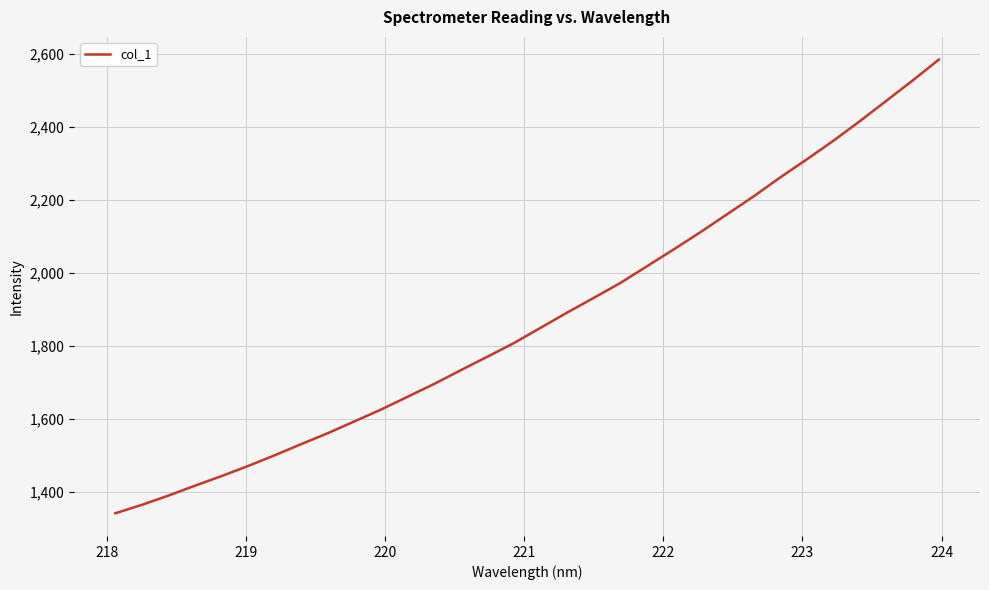

How many values exceed 1848?

16